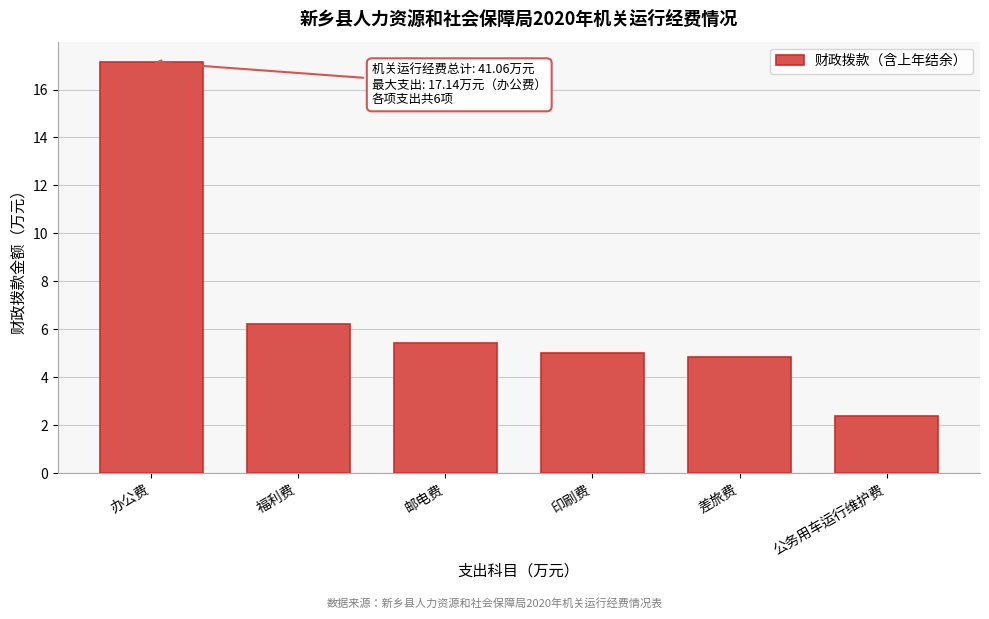

Reading right to left, what are all the values shown in this chart?

公务用车运行维护费=2.4	差旅费=4.9	印刷费=5.0	邮电费=5.4	福利费=6.2	办公费=17.1